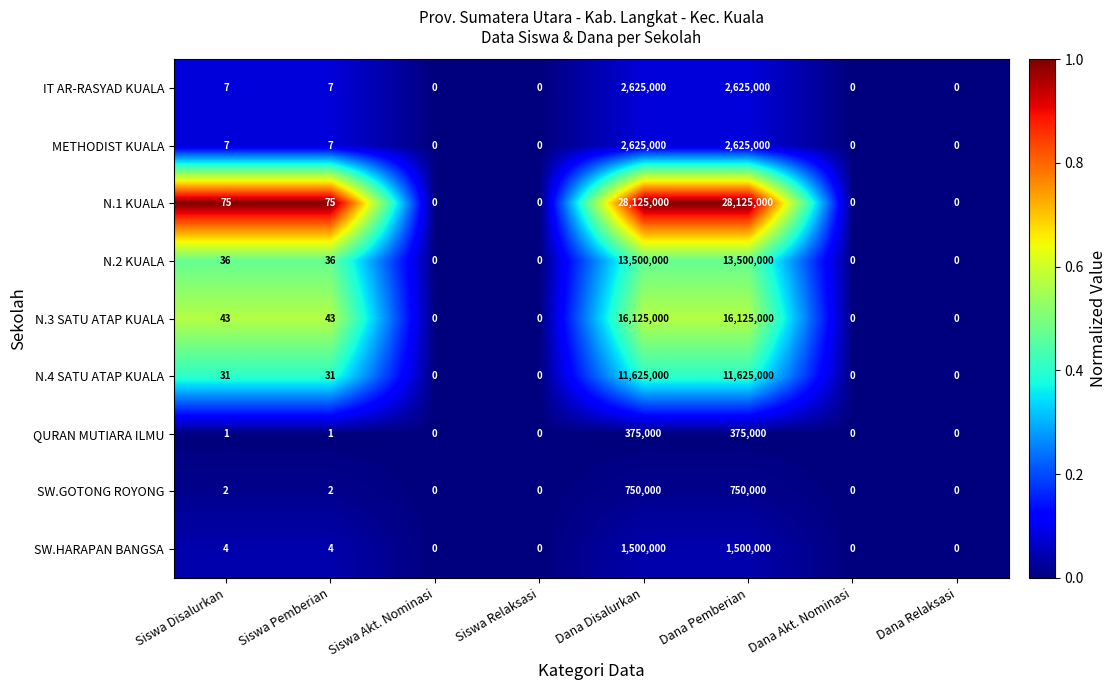

The SW.HARAPAN BANGSA series shows 468270 at Dana Akt. Nominasi. True or false?

False